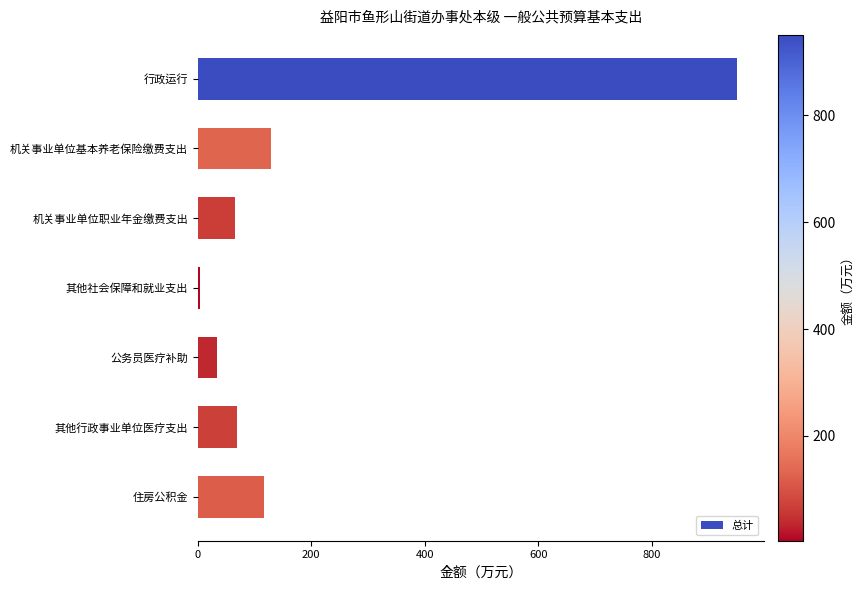

Is it true that the value at 住房公积金 is 160.2?

False